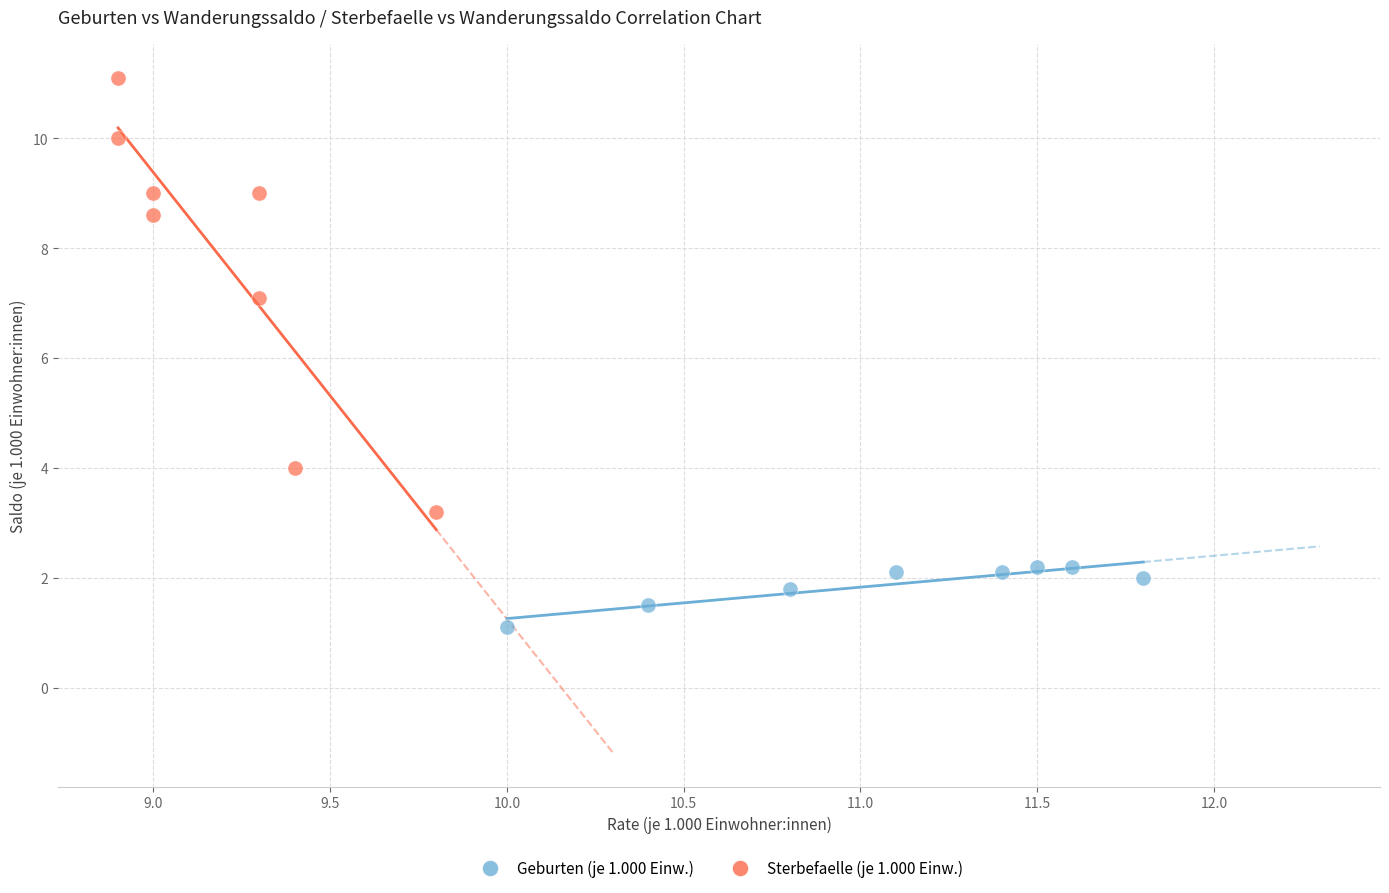

Which series has the widest spread of Y values?

Sterbefaelle (je 1.000 Einw.)